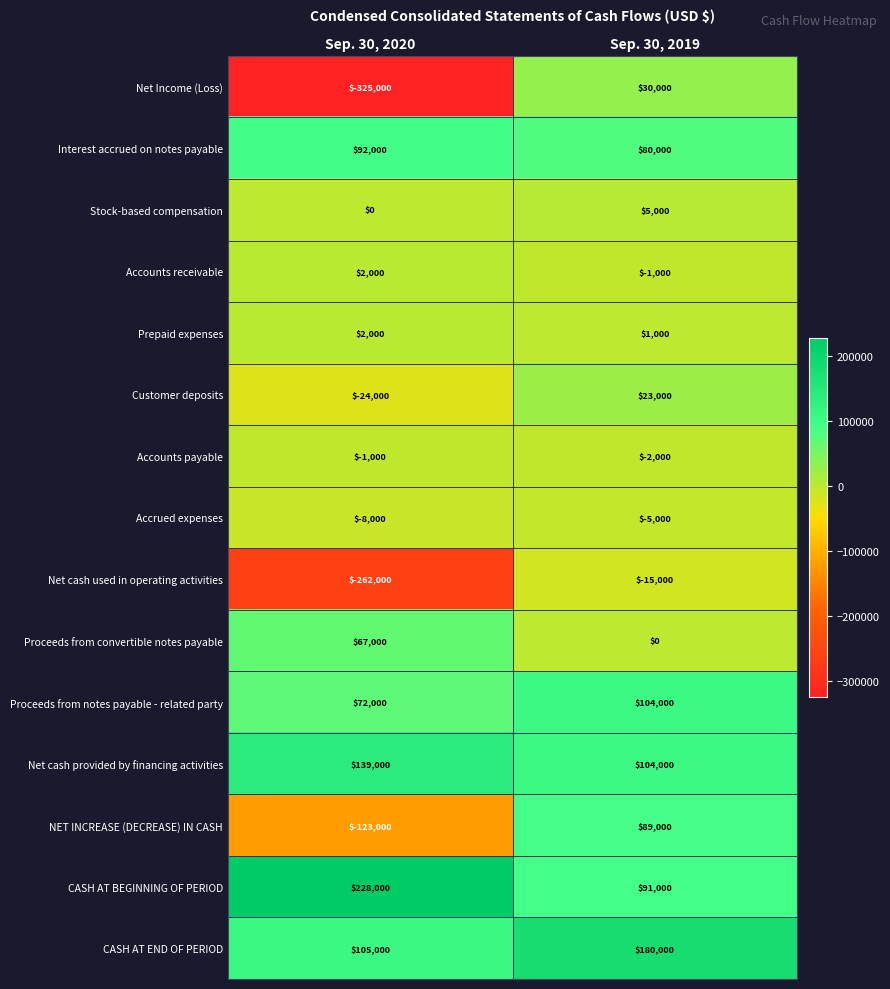

At how many categories does at least one series exceed 225318?

1